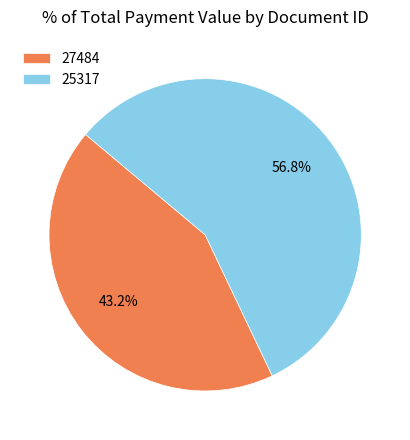

The 27484 slice represents 37% of the pie. True or false?

False